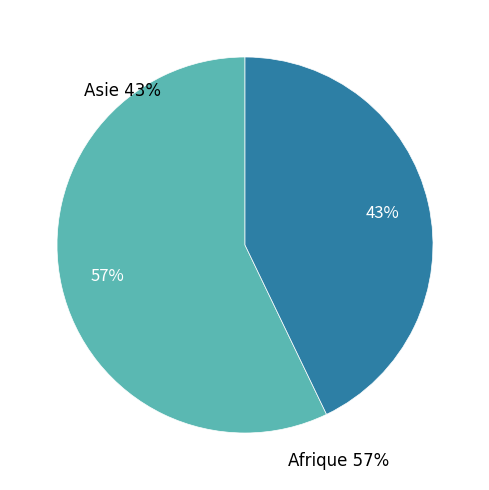

What is the change in value from Afrique to Asie?

-1